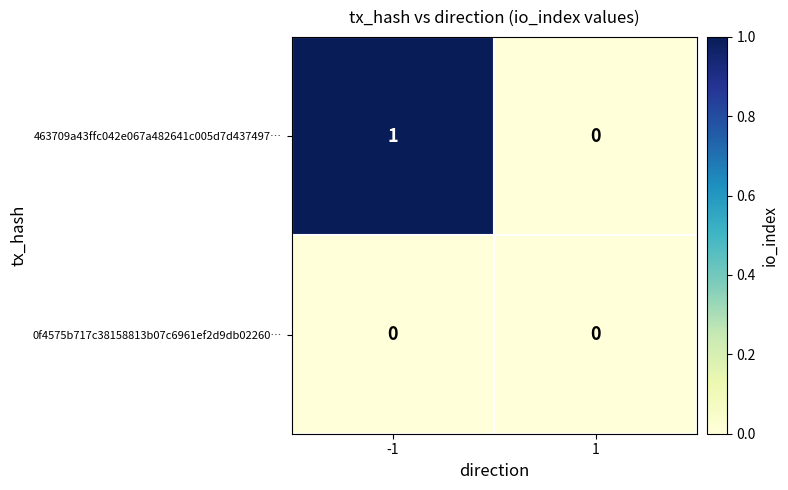

Reading left to right, transcribe all the data shown in this chart.

463709a43ffc042e067a482641c005d7d437497…: -1=1	1=0
0f4575b717c38158813b07c6961ef2d9db02260…: -1=0	1=0